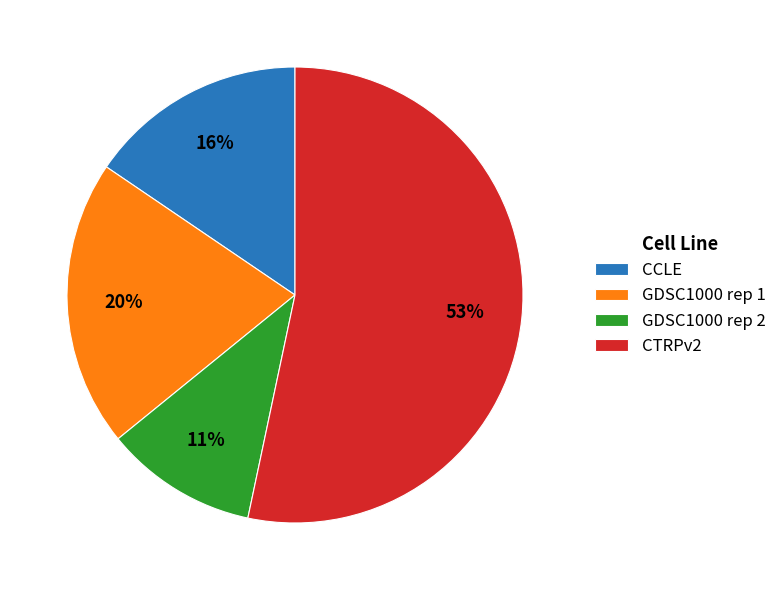

To the nearest percent, what percentage of the pie is CCLE?

16%